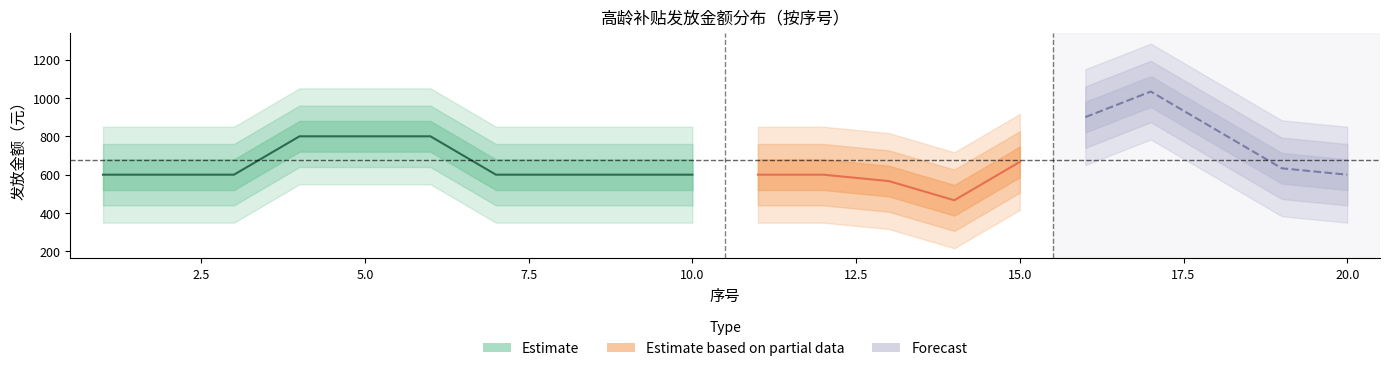

Read the 序号 value at 8, to the nearest 10.

10